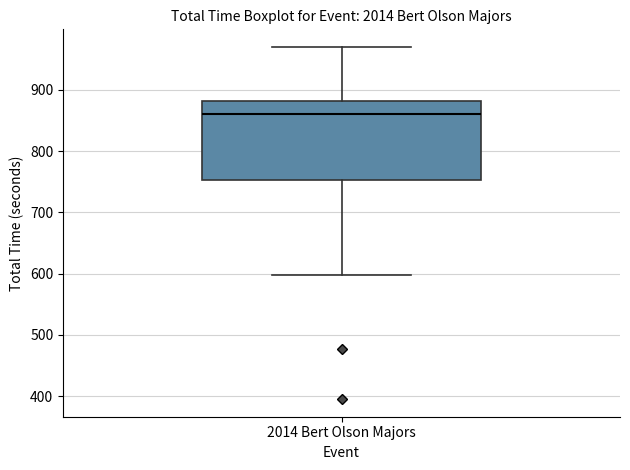

Transcribe this box plot: give where the median line is, the range the box spans, and where the two whiskers end, as read against the y-axis. The values are not printed on the chart, so give them approximately, as read against the axis.

median 860, box 750 to 880, whiskers 600 to 970